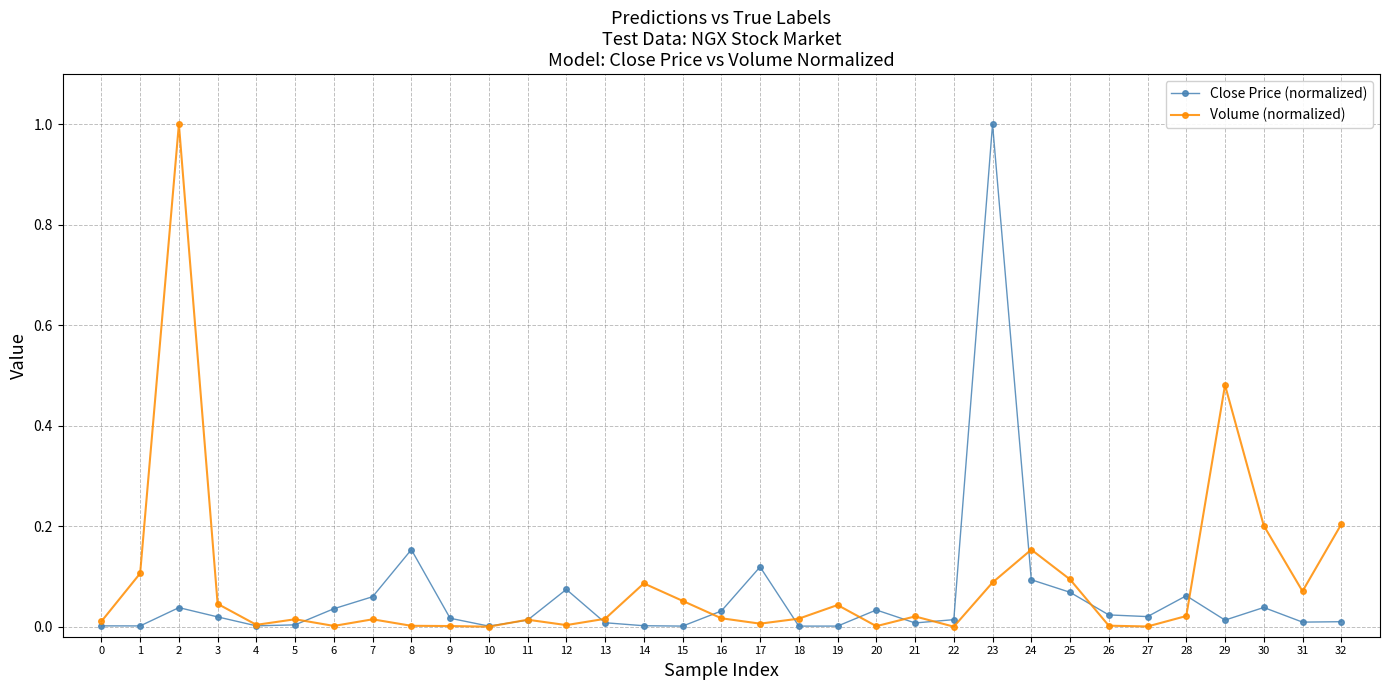

What is the highest value of the Volume (normalized) series?

1.0